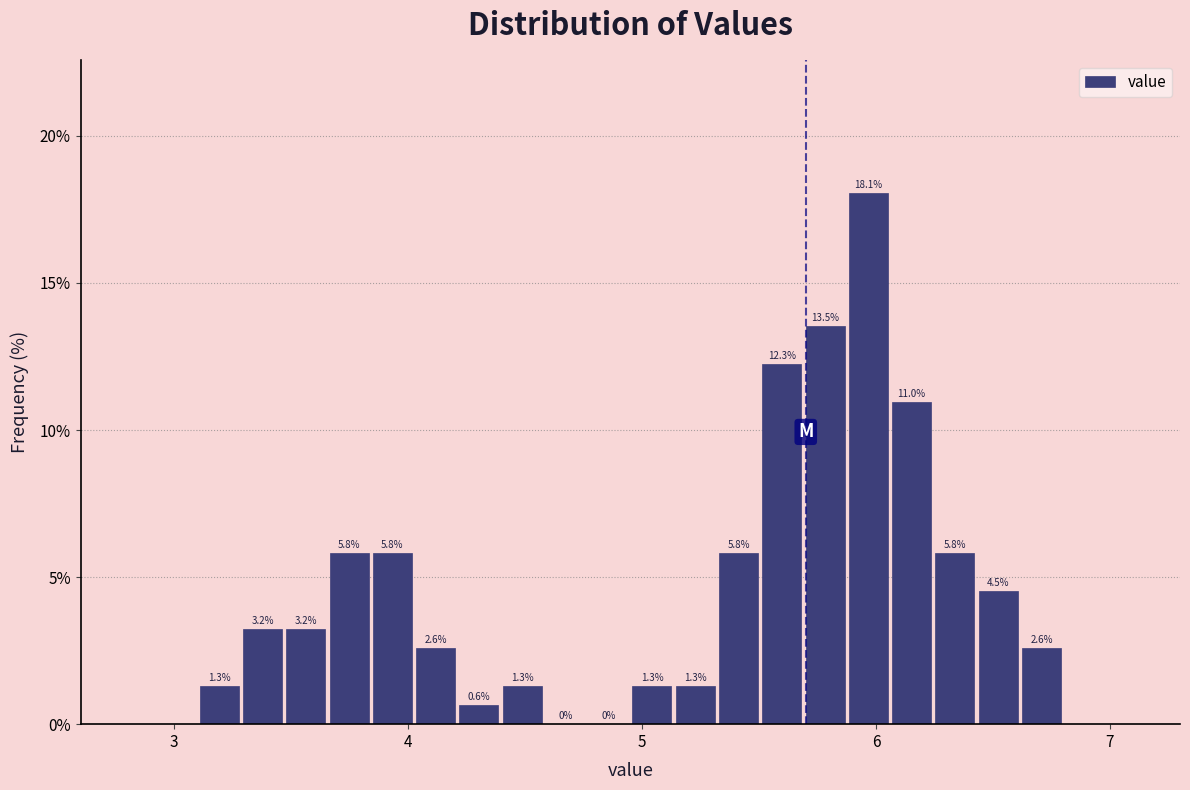

Read against the x-axis, roughly where is the centre of the tallest bar?

6.0